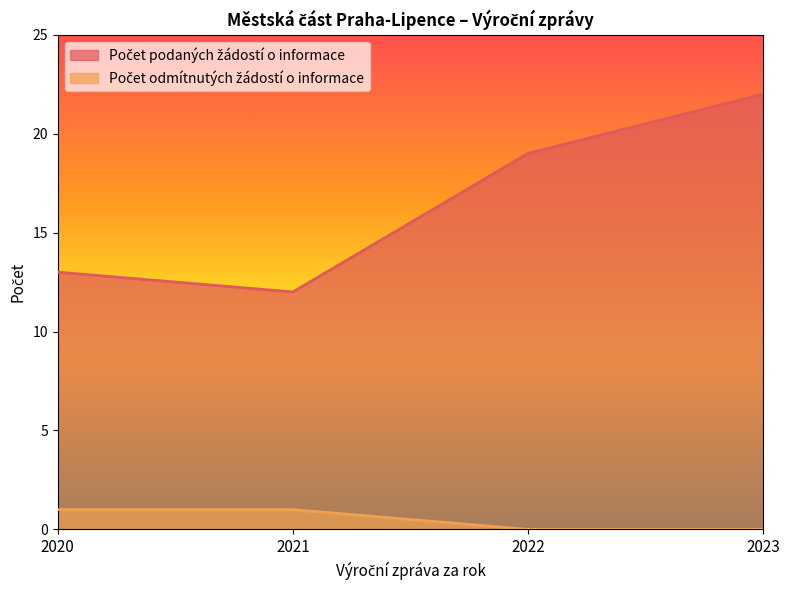

What is the approximate value of Počet podaných žádostí o informace at 2020?

13